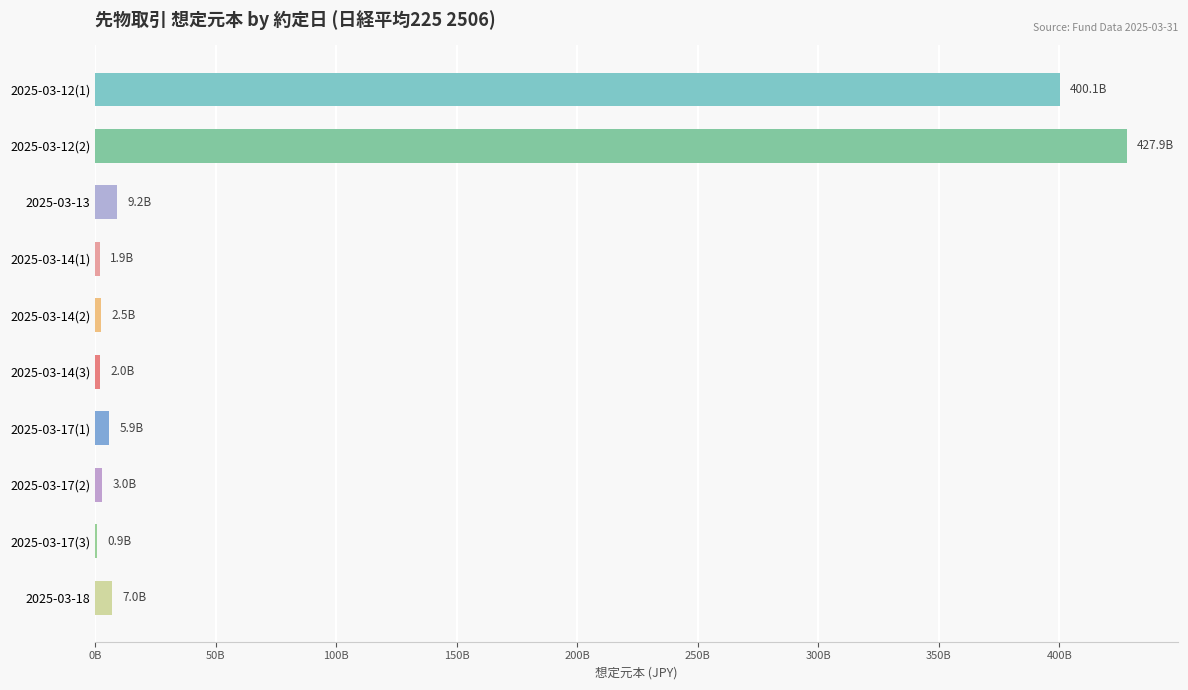

What is the maximum value shown in the chart?

427920000000